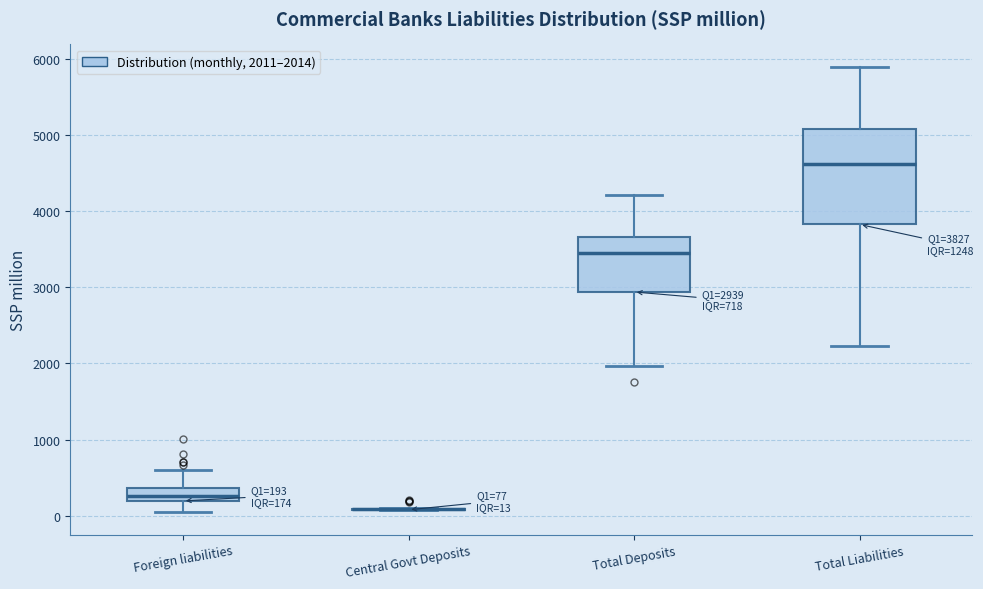

Comparing the boxes themselves (not the whiskers), which one is the tallest?

Total Liabilities